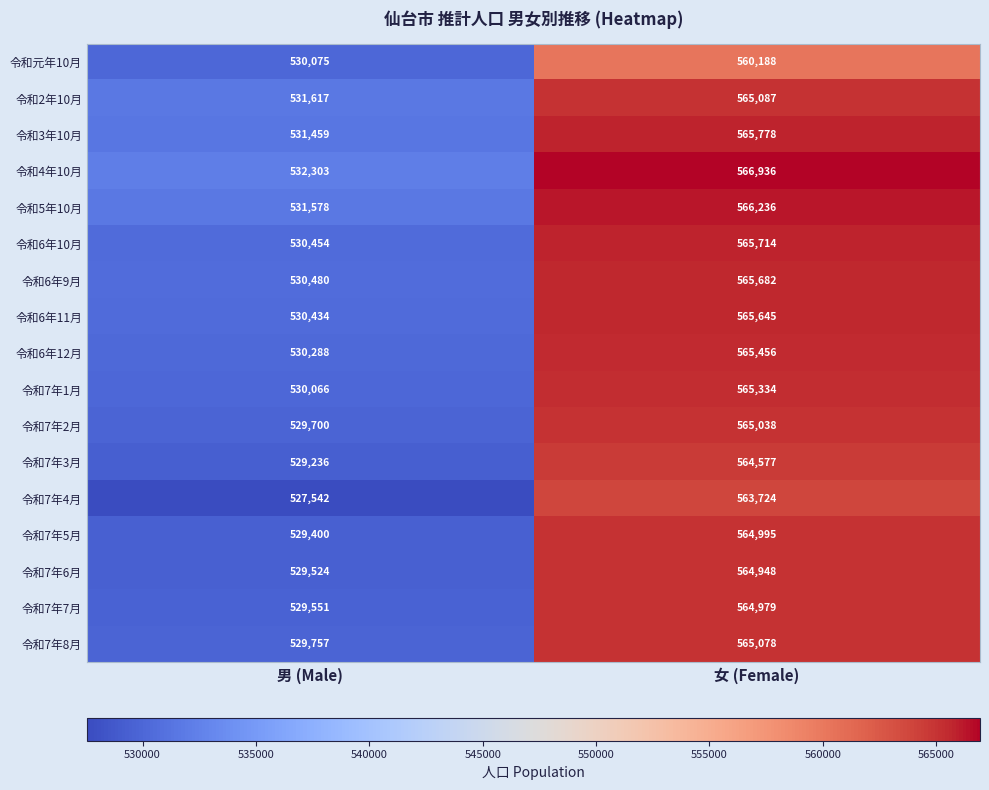

At which category is the sum across all series the highest?

女 (Female)